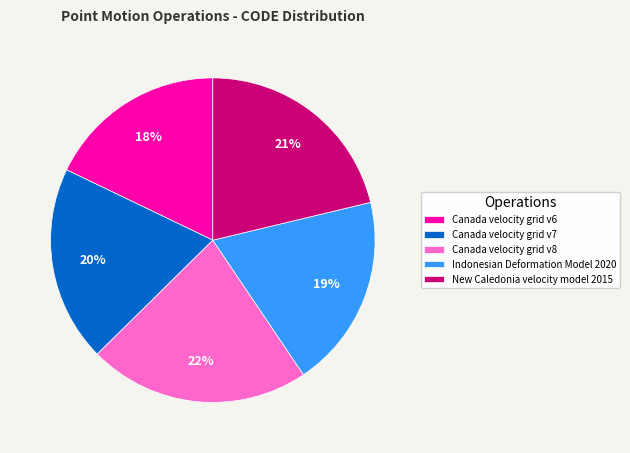

What is the smallest slice in the pie chart?

Canada velocity grid v6